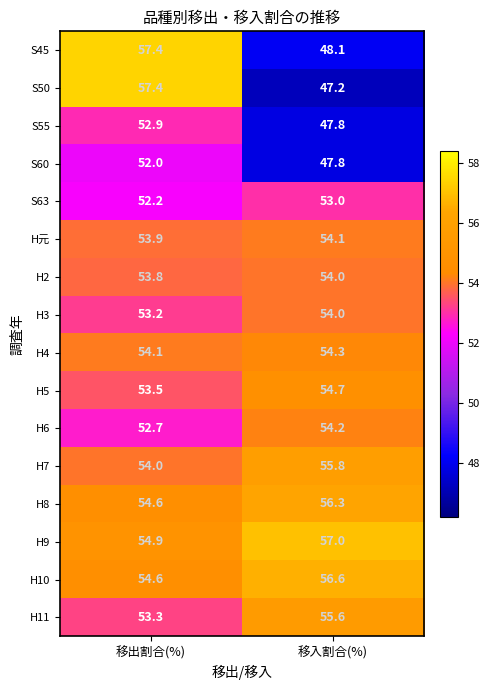

List the labels in order of H4 value, smallest first.

移出割合(%), 移入割合(%)